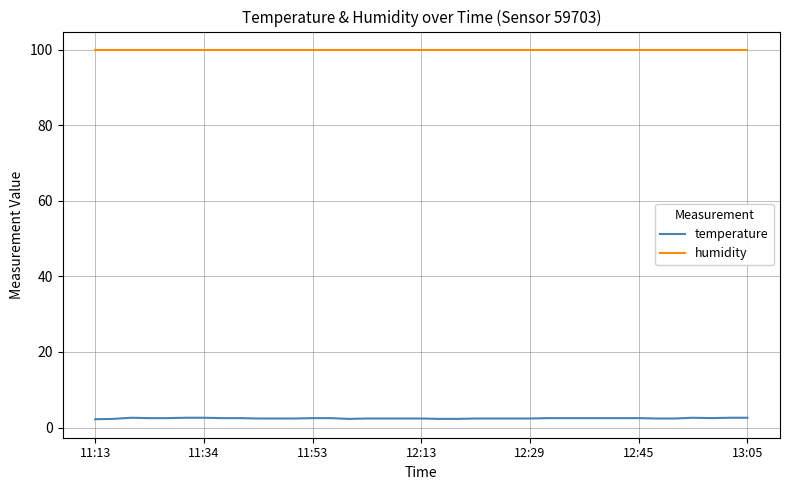

Does the chart display data point markers on the line(s)?

No